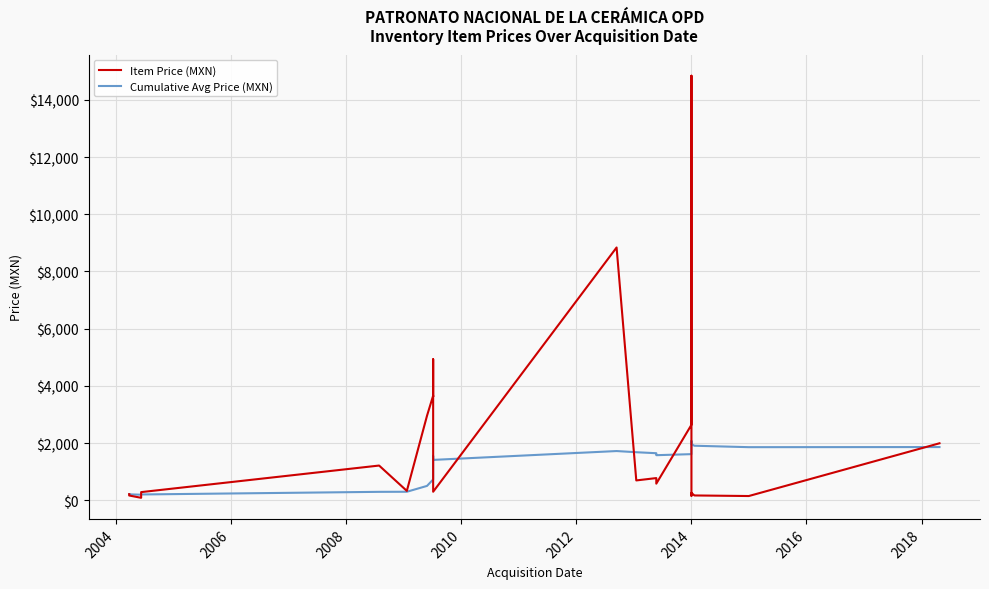

Count the number of data series in this chart.

2